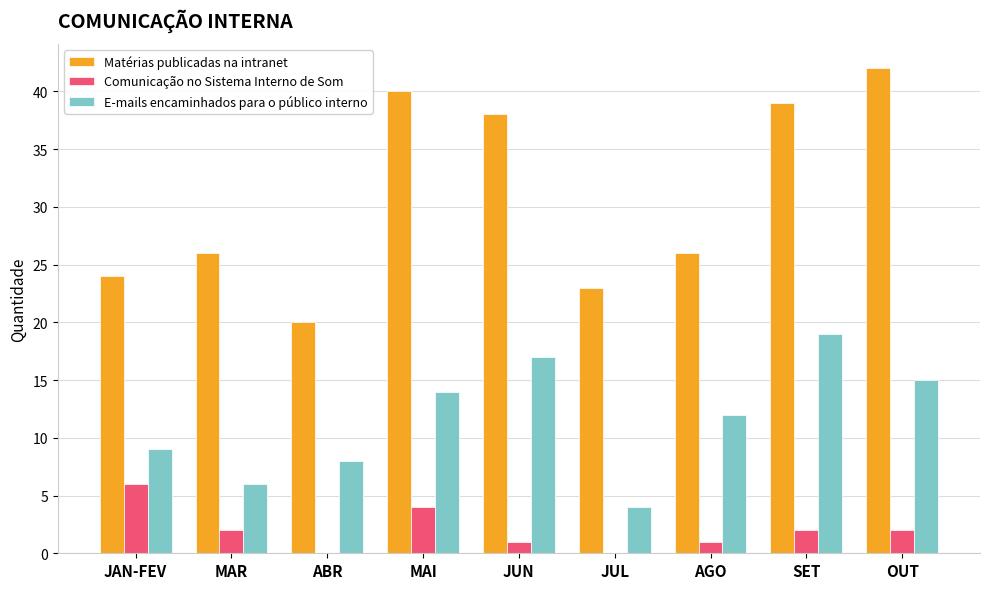

Which category has the highest value across all series?

OUT